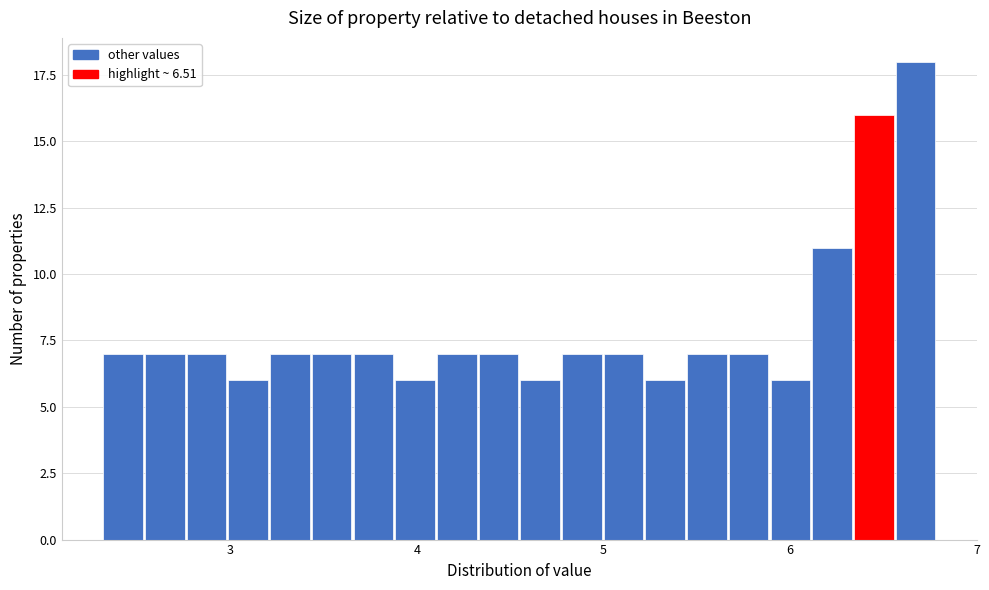

Read against the x-axis, roughly where is the centre of the tallest bar?

6.7